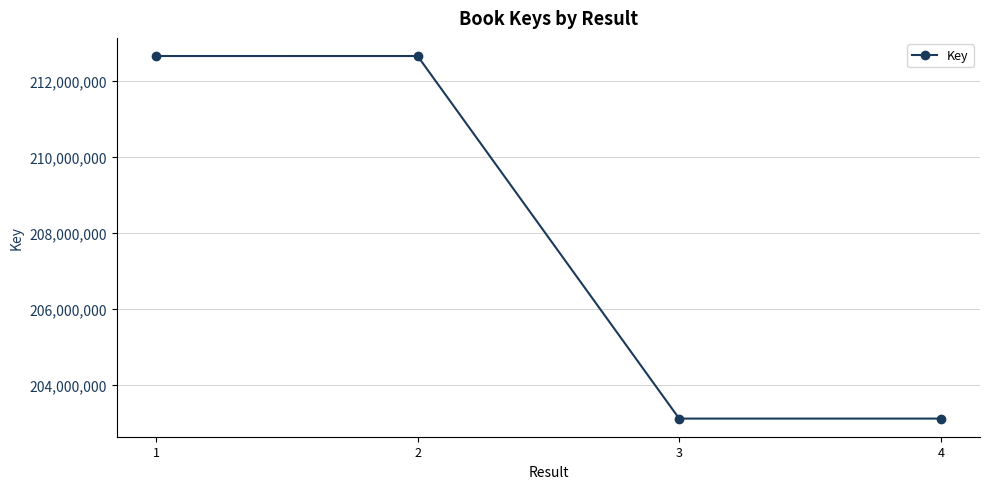

The value at 4 is 203121602. True or false?

True